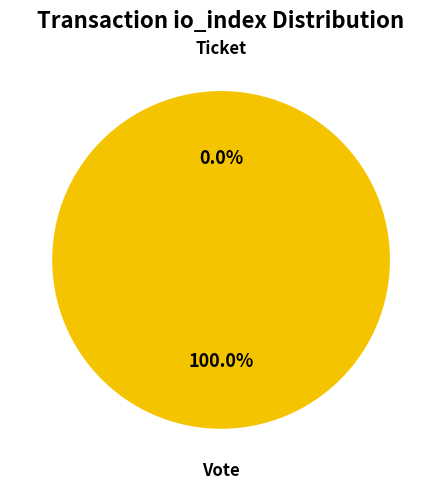

Which has a higher value, Ticket (io_index=0) or Vote (io_index=1)?

Vote (io_index=1)